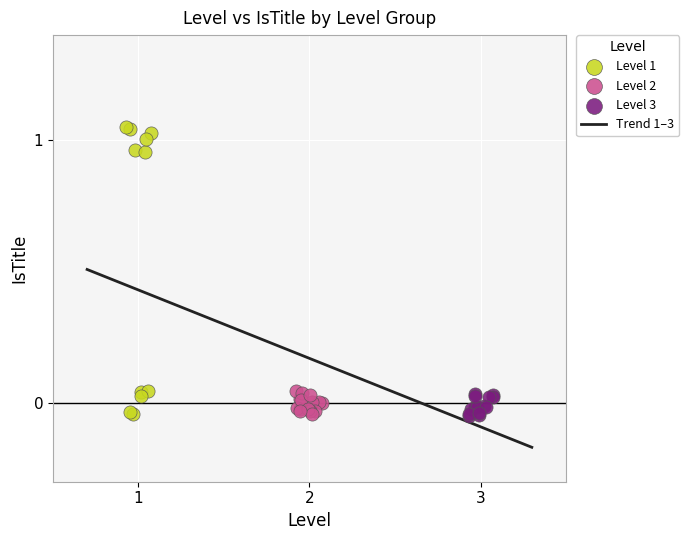

Which series has the largest Y range (max minus min)?

Level 1